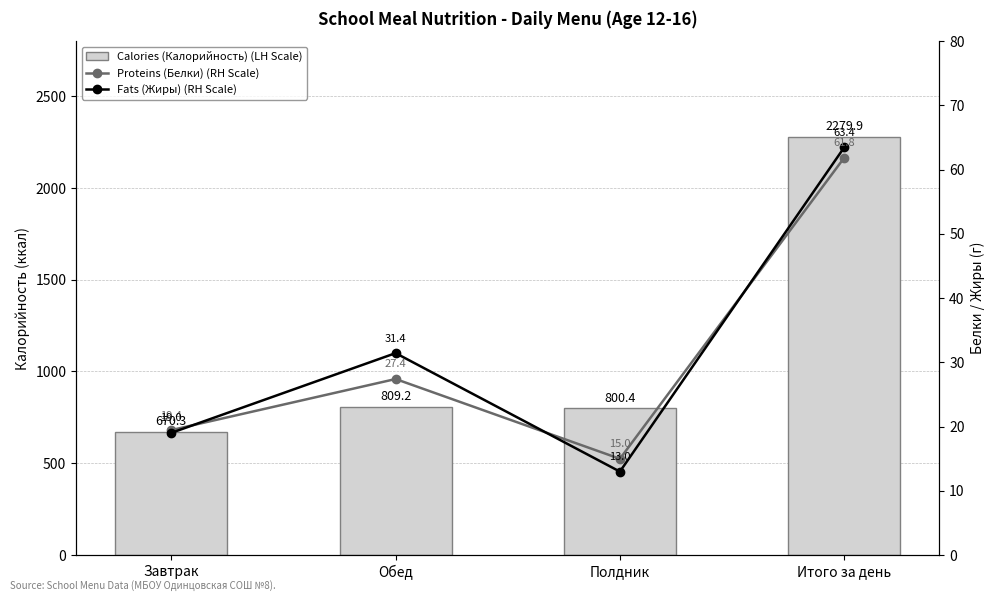

Reading right to left, list all the values displayed in this chart.

Calories (Калорийность) (LH Scale): Итого за день=2279.9	Полдник=800.4	Обед=809.2	Завтрак=670.3
Proteins (Белки) (RH Scale): Итого за день=61.8	Полдник=15.0	Обед=27.4	Завтрак=19.4
Fats (Жиры) (RH Scale): Итого за день=63.4	Полдник=13.0	Обед=31.4	Завтрак=19.0